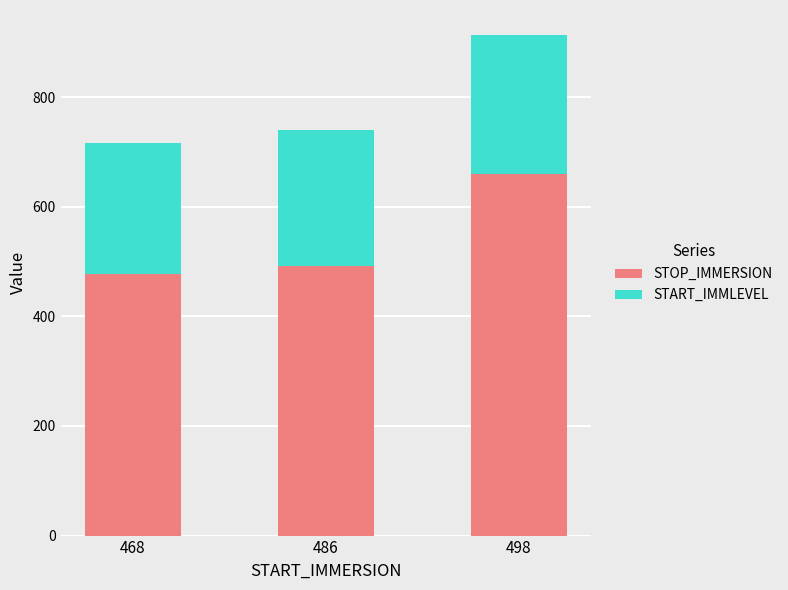

Which category has the highest value in the STOP_IMMERSION series?

498